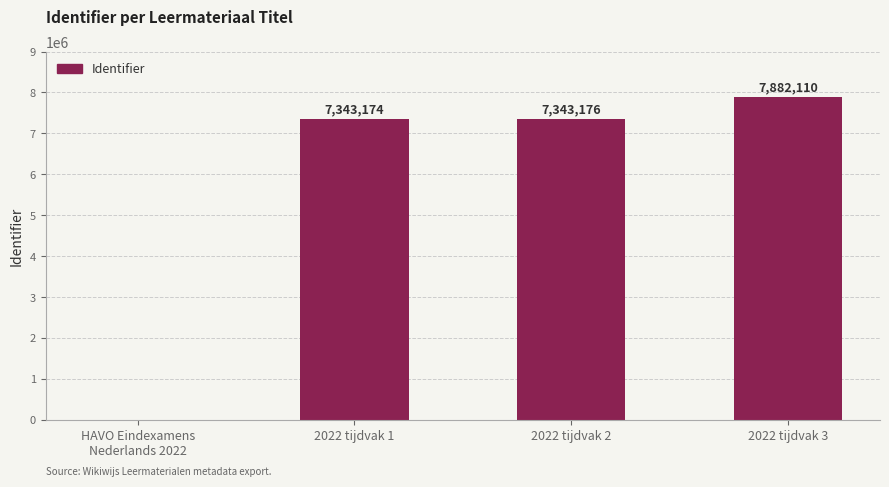

Reading right to left, list all the values displayed in this chart.

2022 tijdvak 3=7882110	2022 tijdvak 2=7343176	2022 tijdvak 1=7343174	HAVO Eindexamens
Nederlands 2022=0